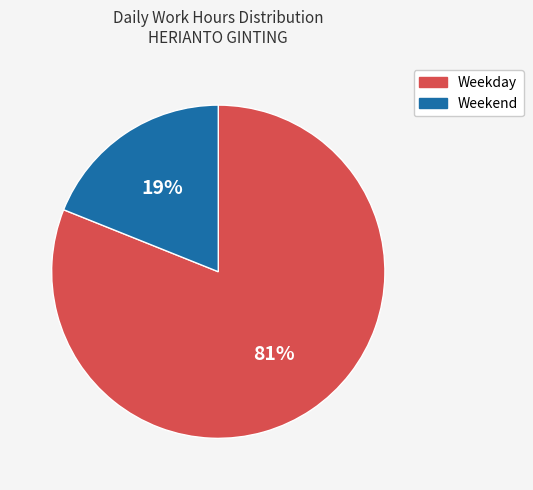

Is there a majority slice in this chart?

Yes